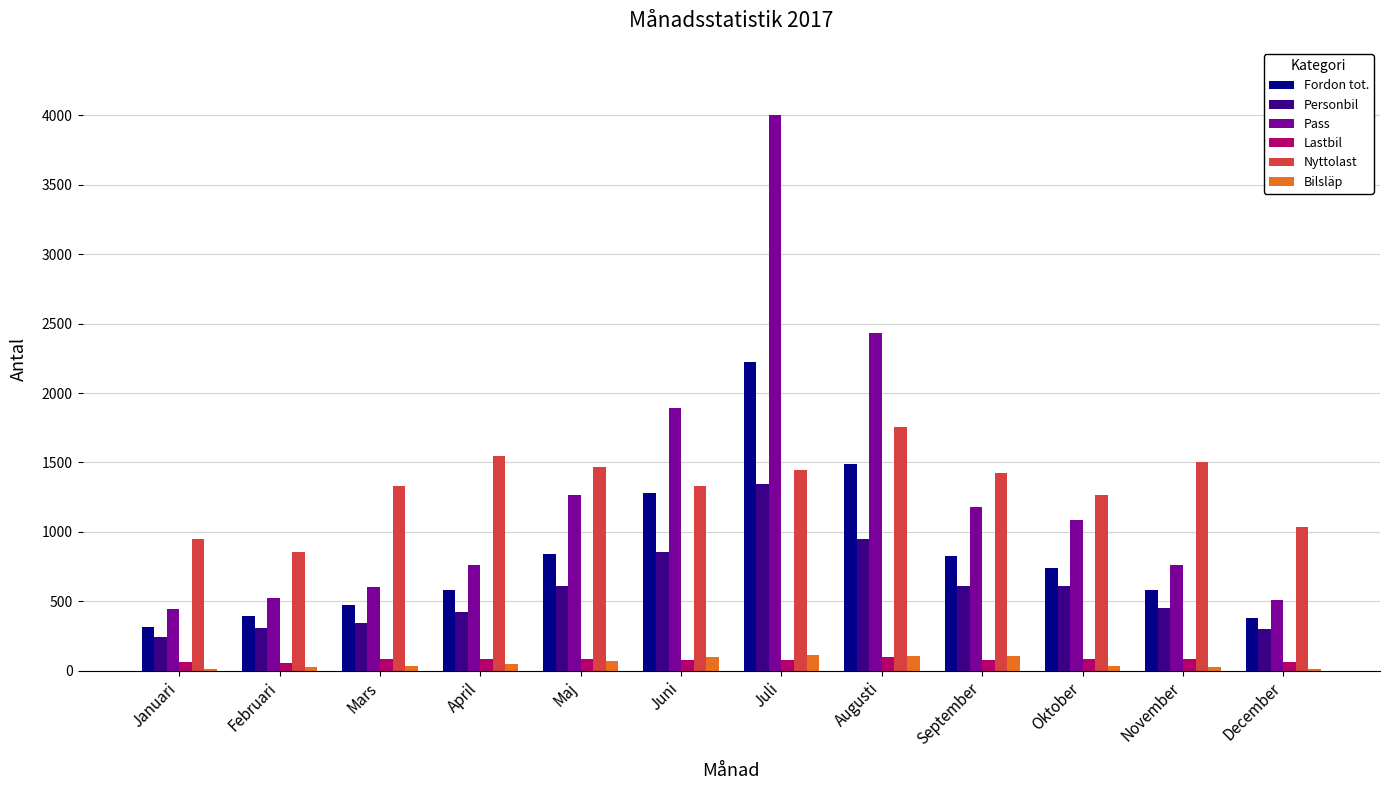

Which series changed the most between Mars and Oktober?

Pass